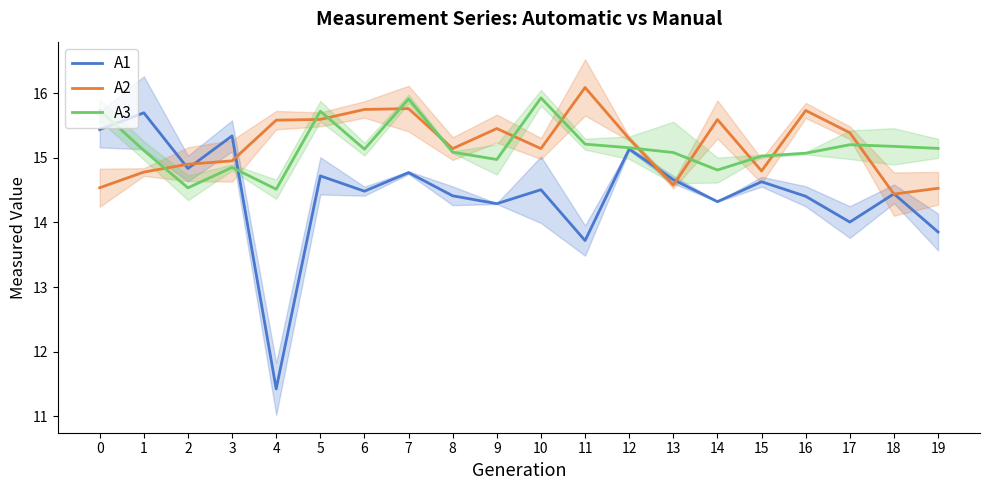

How many interior local peaks does the A3 series have?

5